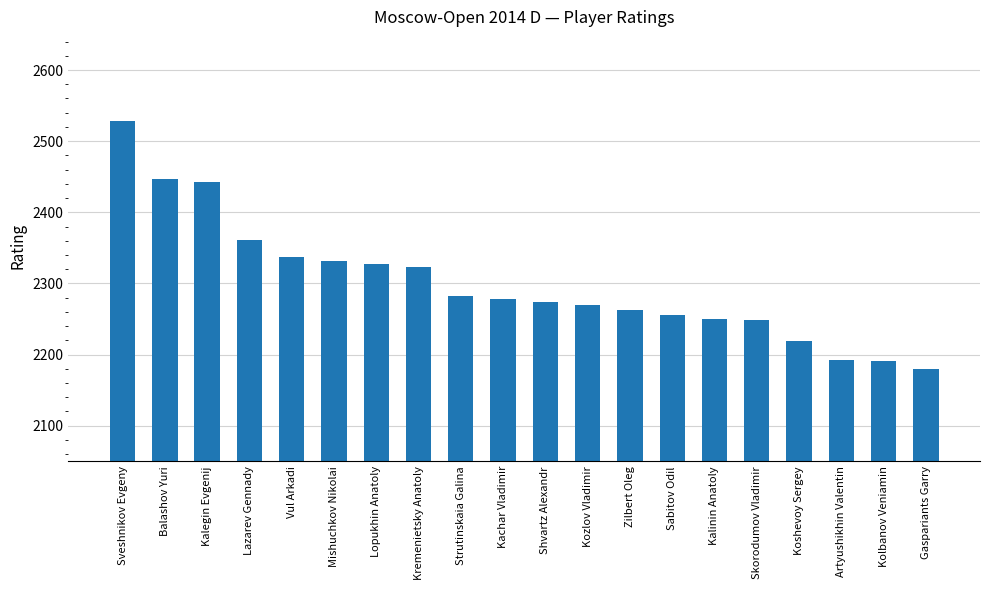

At which category does the chart reach its minimum across all series?

Gaspariants Garry